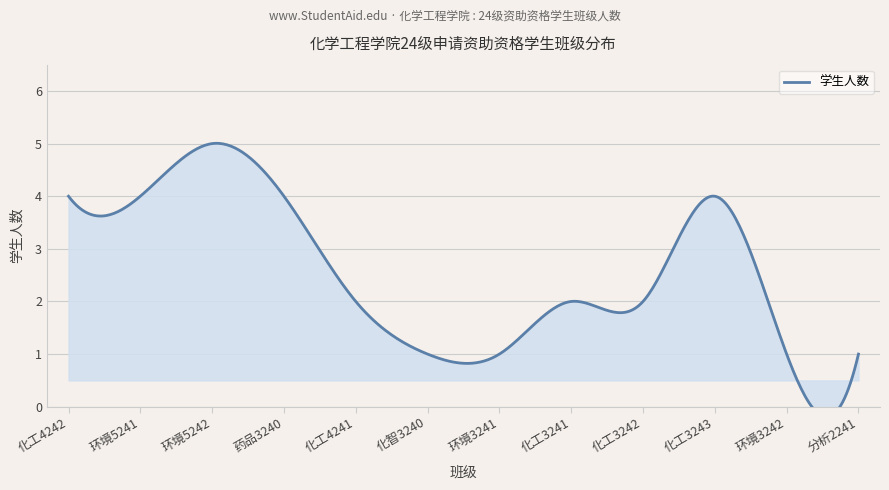

Count the values in the range 1 to 4.

11